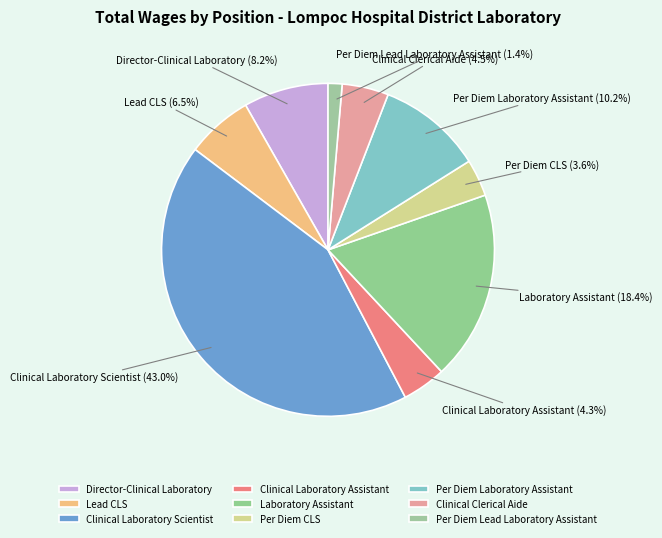

Is the sum of Per Diem Laboratory Assistant and Clinical Laboratory Scientist greater than half?

Yes